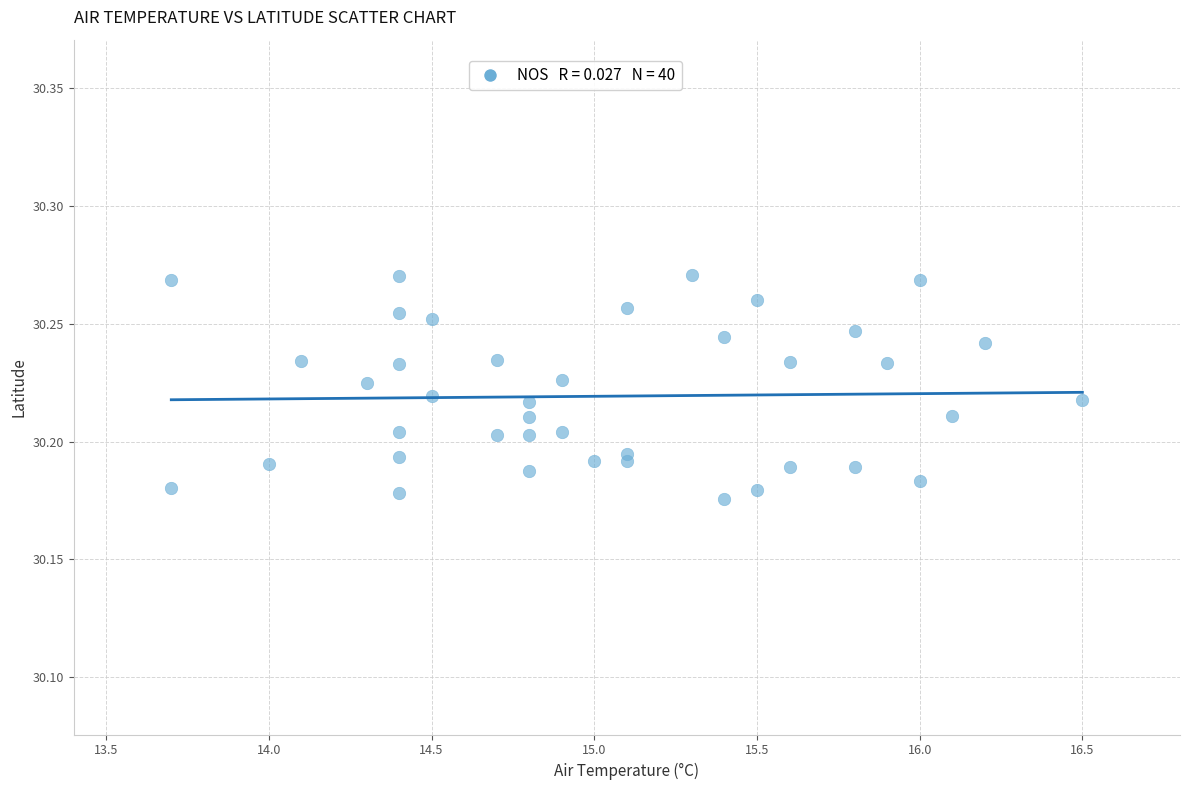

What is the range of X values (max minus min)?

2.8